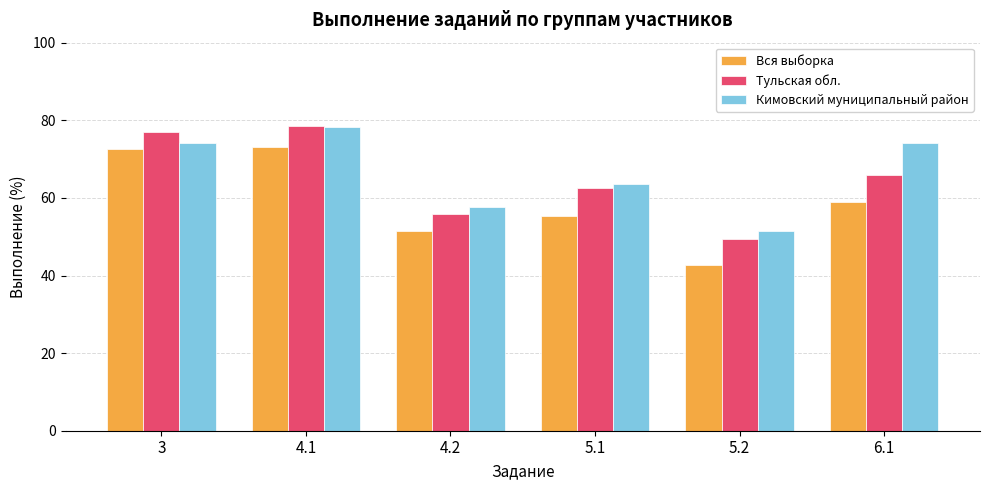

At which label does Тульская обл. reach its minimum?

5.2